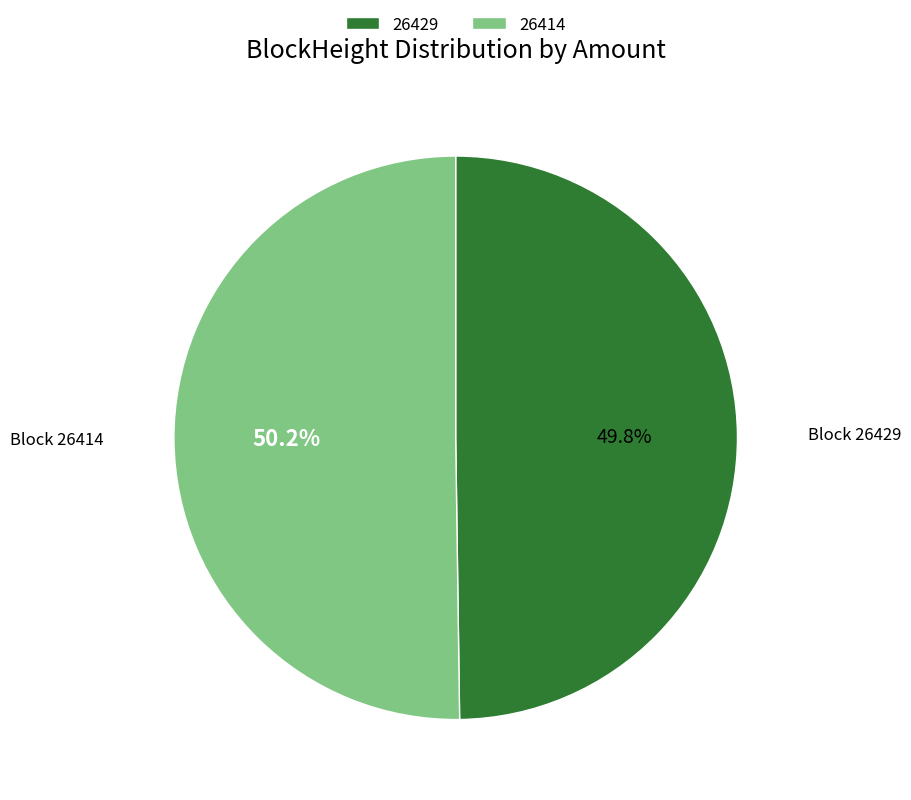

What is the total percentage of 26429 and 26414?

100.0%